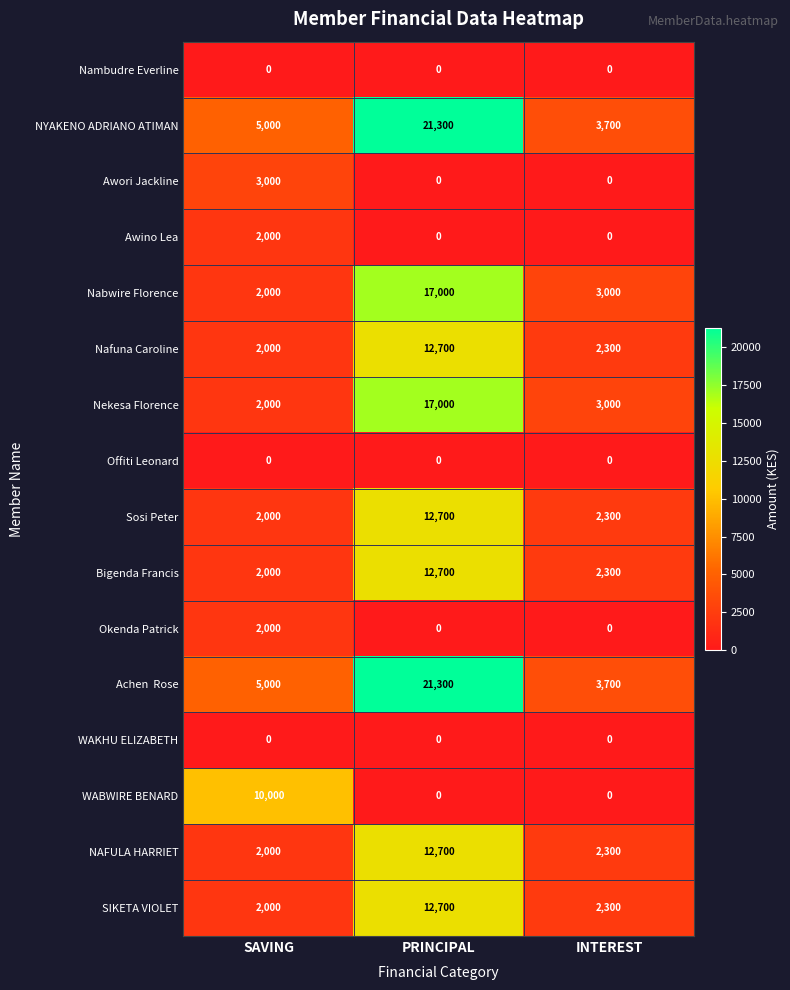

How many distinct data groups are displayed?

16